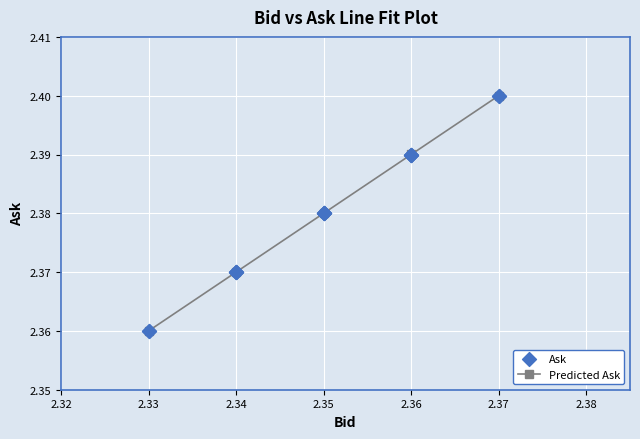

What is the ratio of the value at 2.35 to the value at 2.34?

1.0